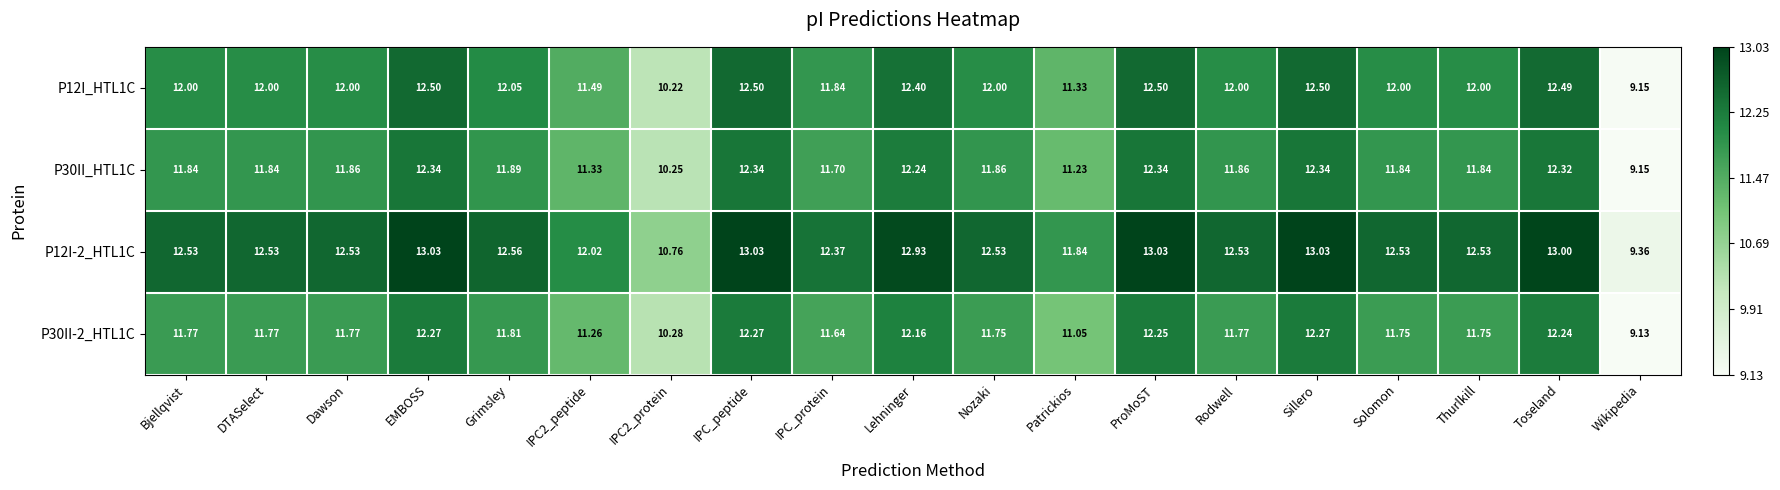

How many data points in P12I-2_HTL1C are less than 12?

3